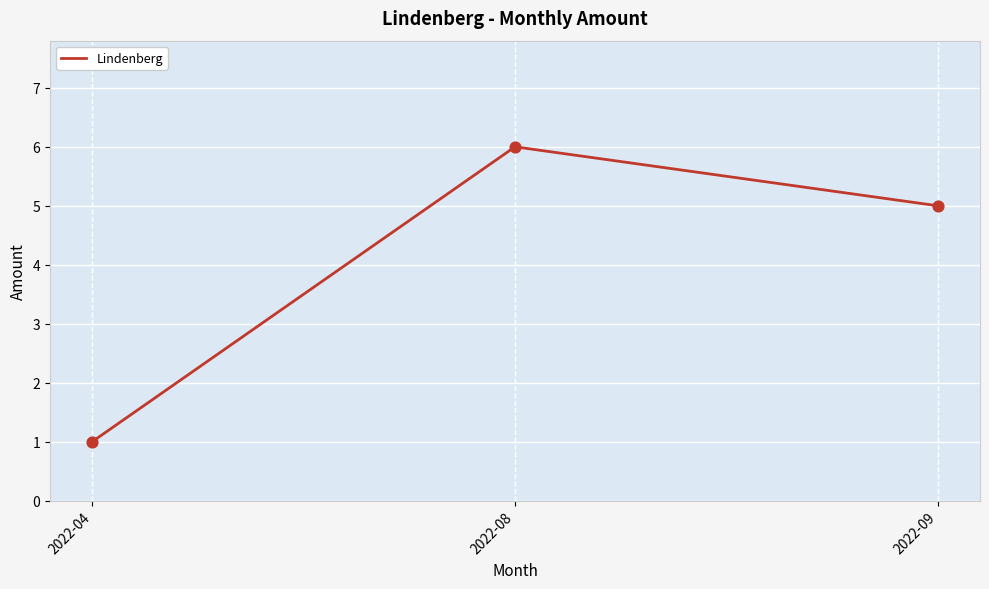

Between 2022-04 and 2022-09, which is larger?

2022-09